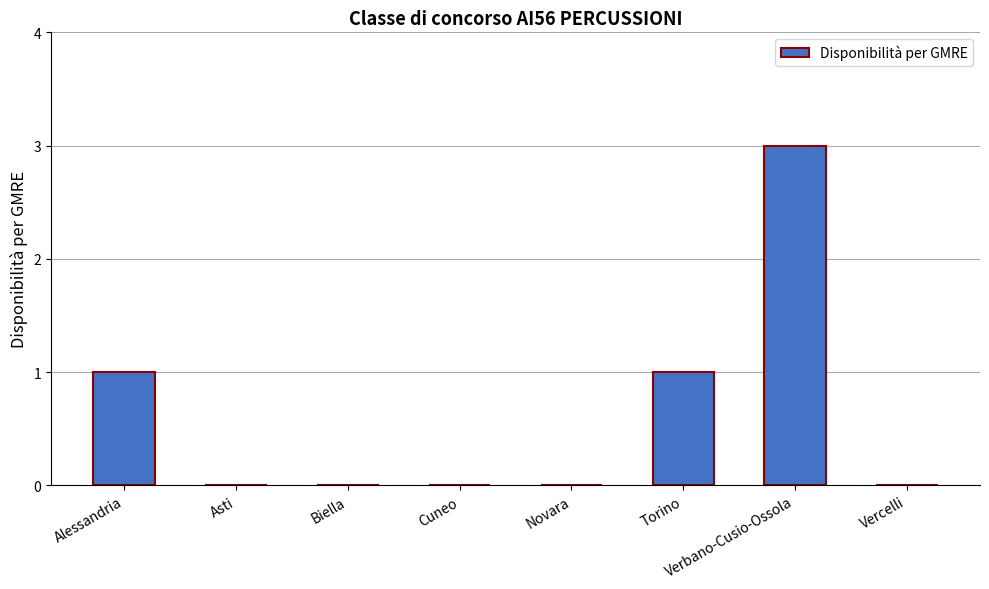

Are the bars horizontal?

No